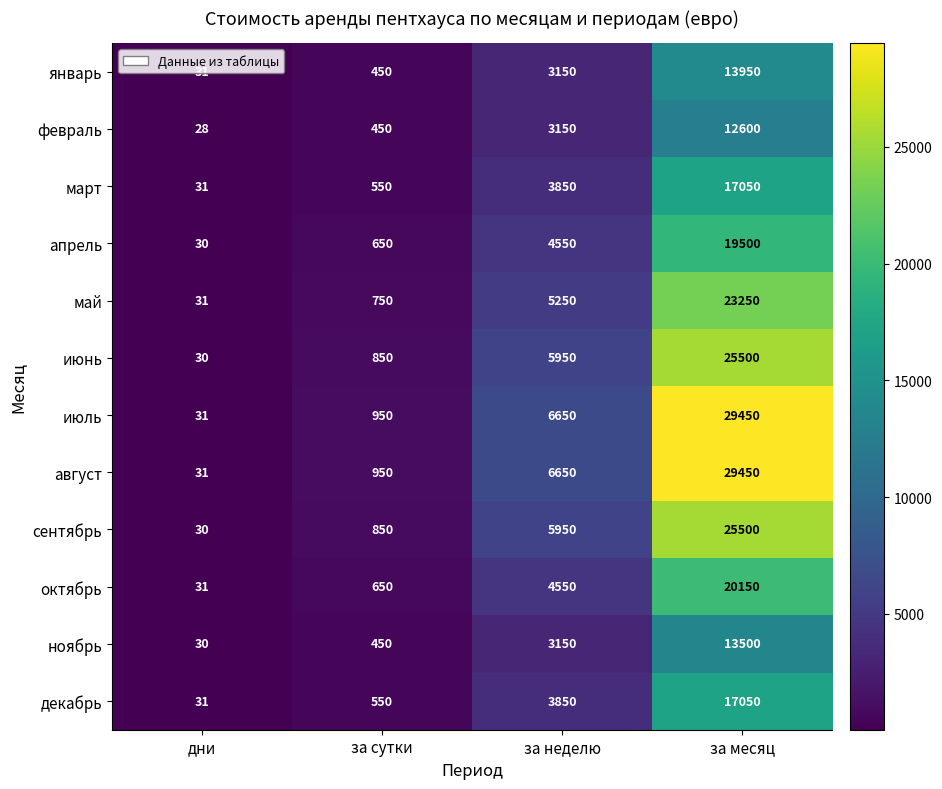

How many categories are shown in the chart?

4